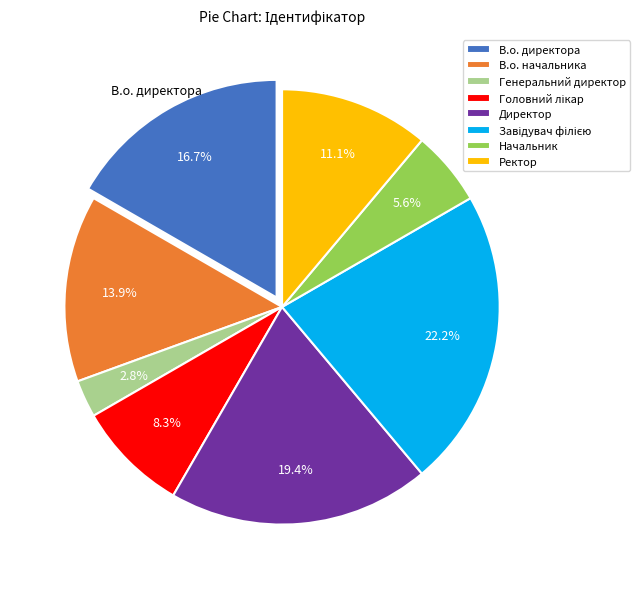

Does any single category account for the majority?

No